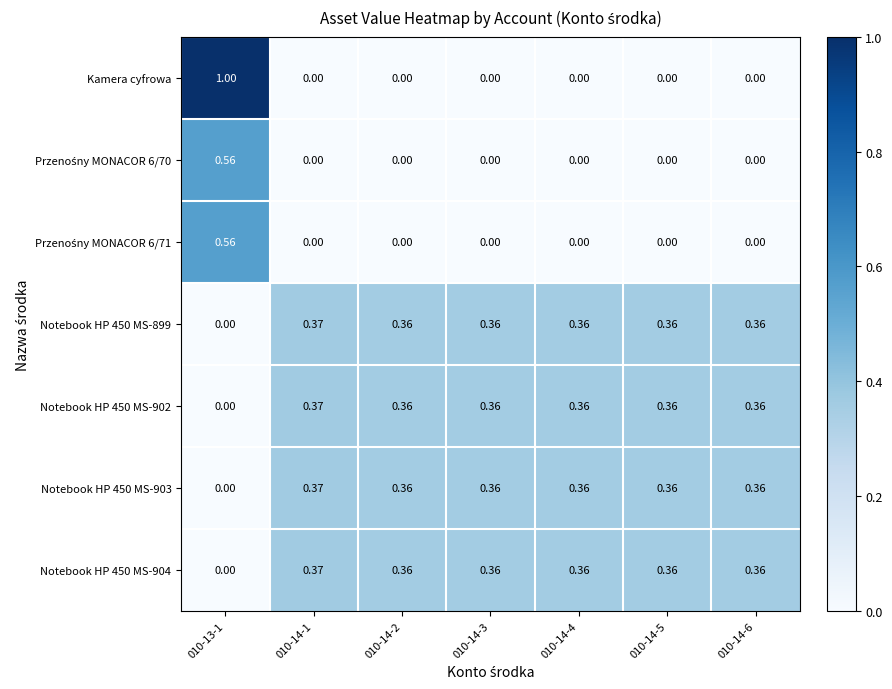

At how many categories does at least one series exceed 0?

7